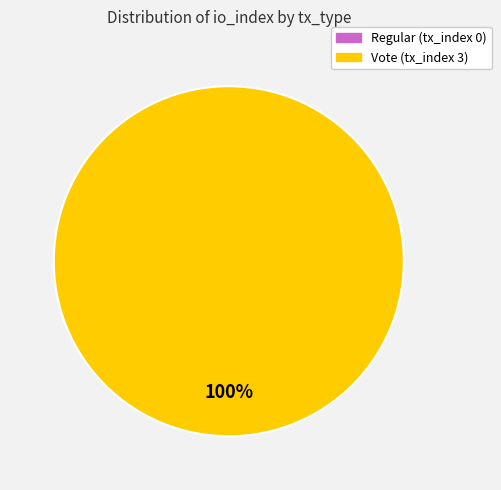

Which category has the biggest portion of the pie?

Vote (tx_index 3)